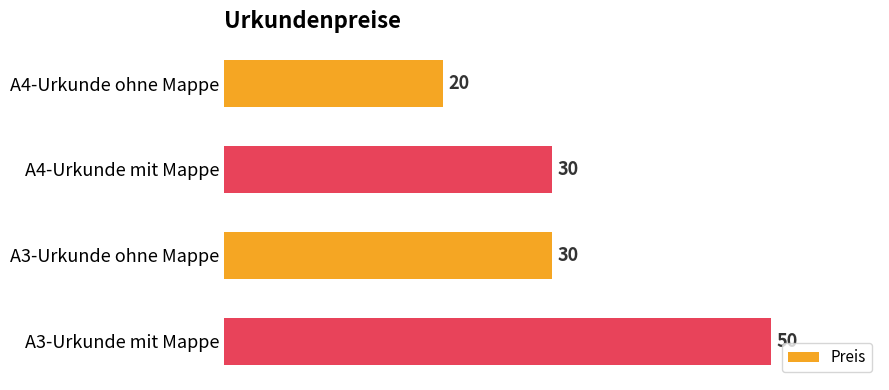

What is the greatest value displayed?

50